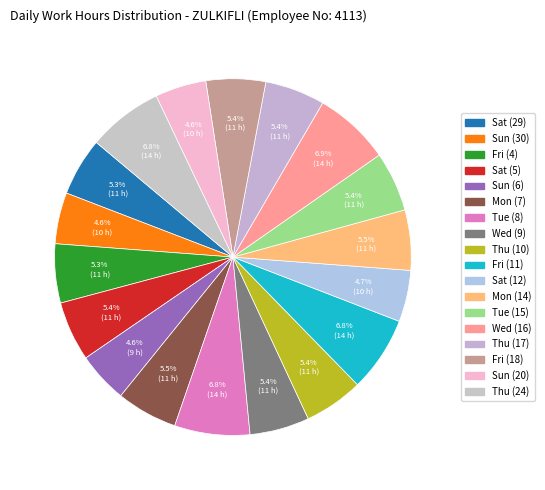

How many slices are in this pie chart?

18